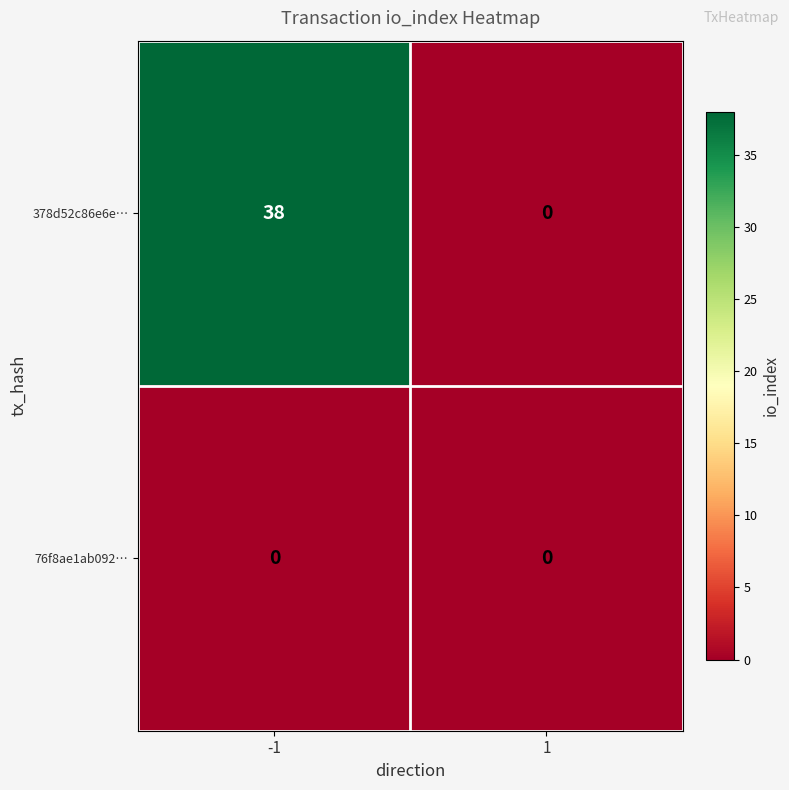

True or false: 76f8ae1ab092… has a value of 0 at 1.

True